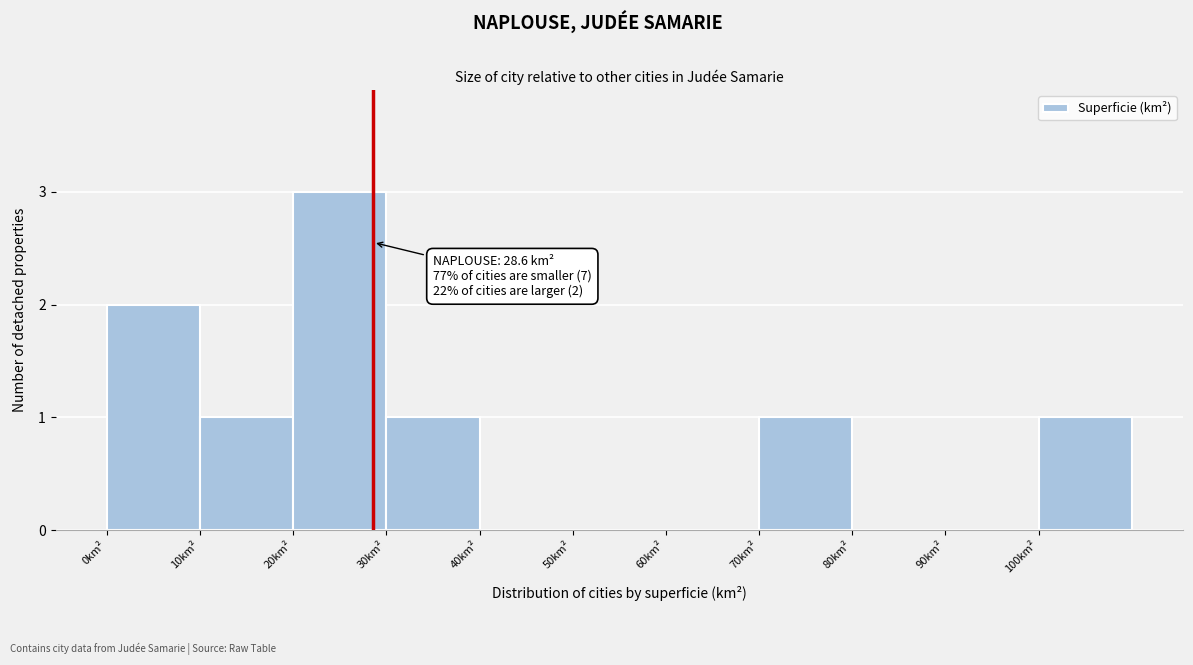

Over which range of the x-axis is the bar tallest?

20 to 30